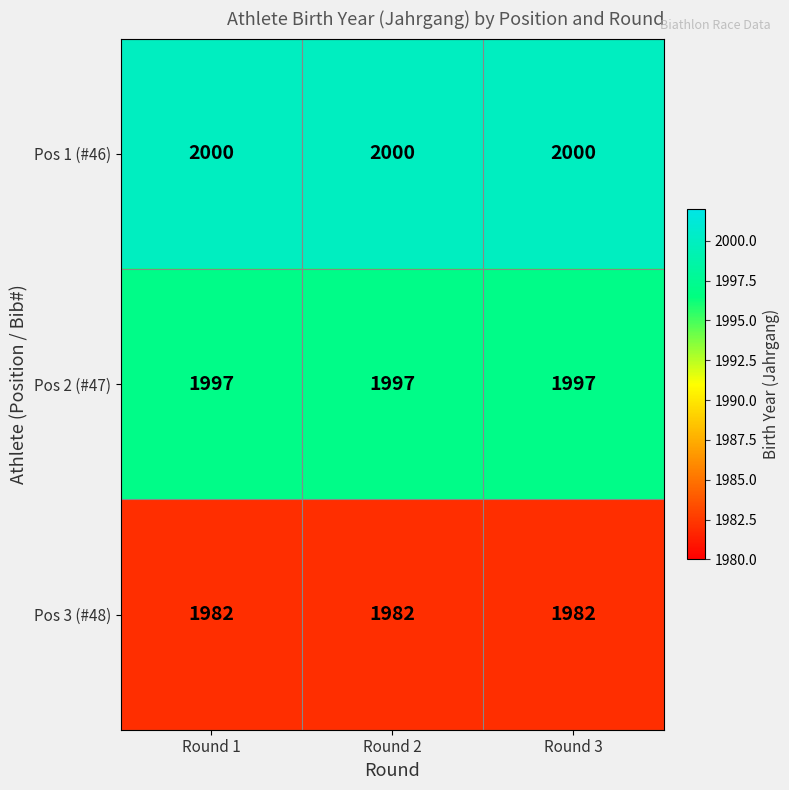

What is the approximate value of Pos 3 (#48) at Round 2?

1982